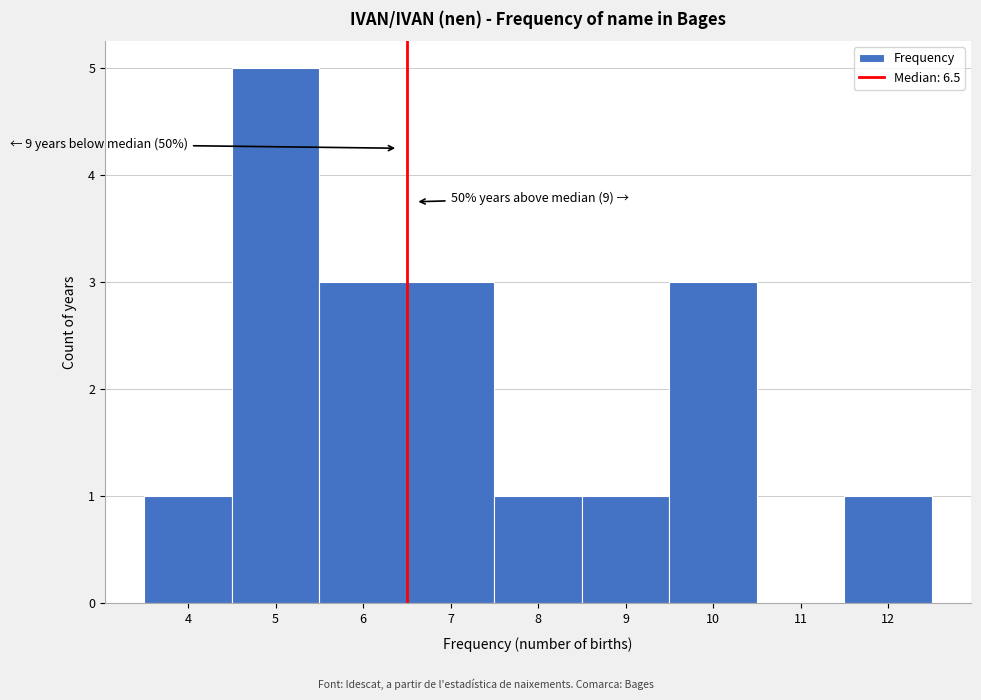

Which range on the x-axis has the tallest bar?

4.5 to 5.5